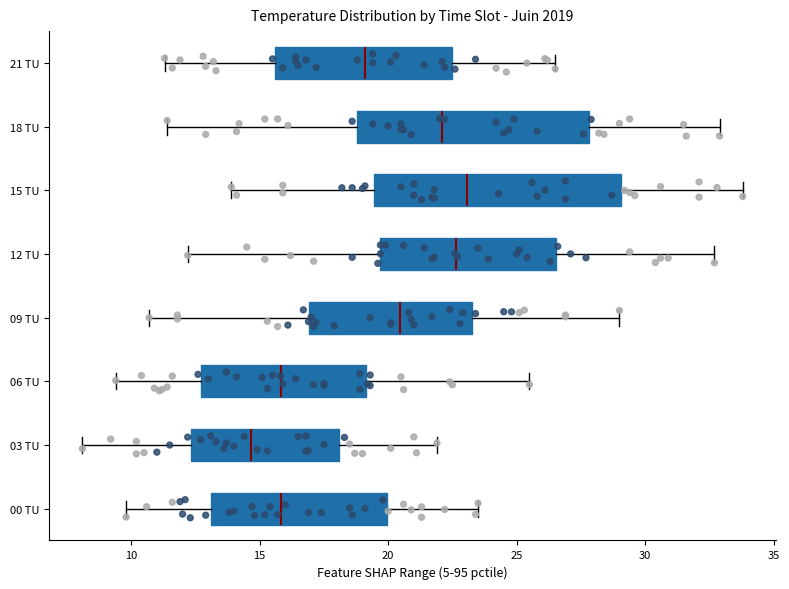

Reading bottom to top, read every box against the x-axis: the position of its median line, the range the box covers, and the ends of its whiskers. The values are not printed on the chart, so give them approximately, as read against the axis.

00 TU: median 16.0, box 13.0 to 20.0, whiskers 10.0 to 23.5
03 TU: median 14.5, box 12.5 to 18.0, whiskers 8.0 to 22.0
06 TU: median 16.0, box 12.5 to 19.0, whiskers 9.5 to 25.5
09 TU: median 20.5, box 17.0 to 23.5, whiskers 10.5 to 29.0
12 TU: median 22.5, box 19.5 to 26.5, whiskers 12.0 to 32.5
15 TU: median 23.0, box 19.5 to 29.0, whiskers 14.0 to 34.0
18 TU: median 22.0, box 19.0 to 28.0, whiskers 11.5 to 33.0
21 TU: median 19.0, box 15.5 to 22.5, whiskers 11.5 to 26.5